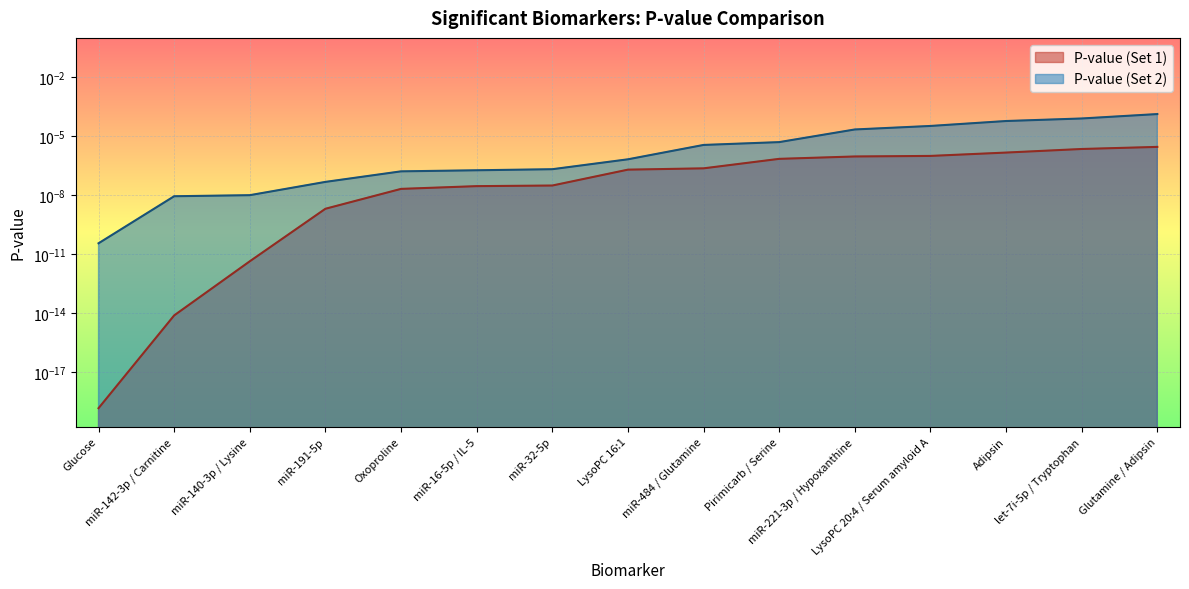

Between miR-142-3p / Carnitine and miR-32-5p, which series saw the biggest shift?

P-value (Set 2)